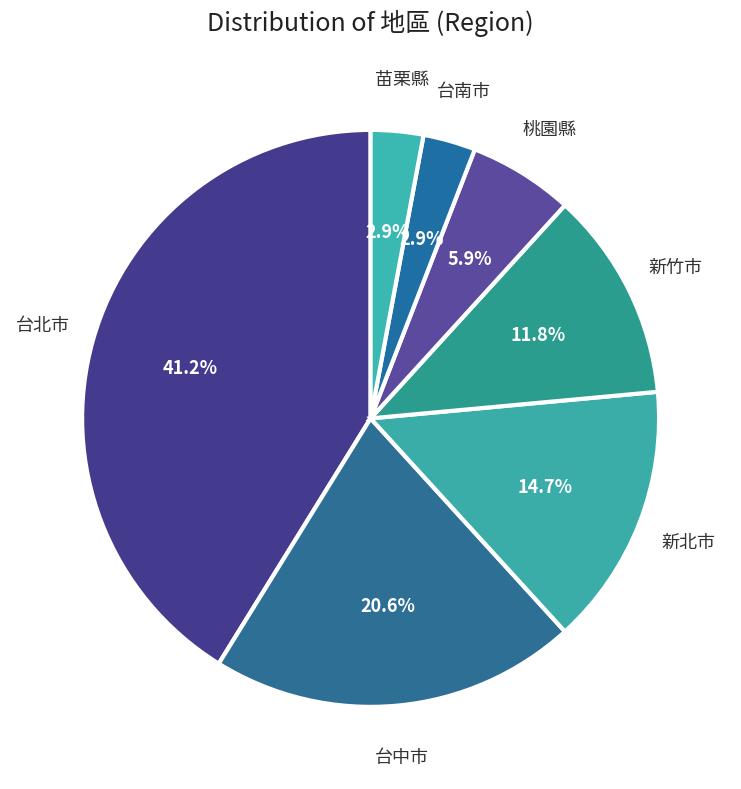

Is 苗栗縣 the majority of the pie?

No